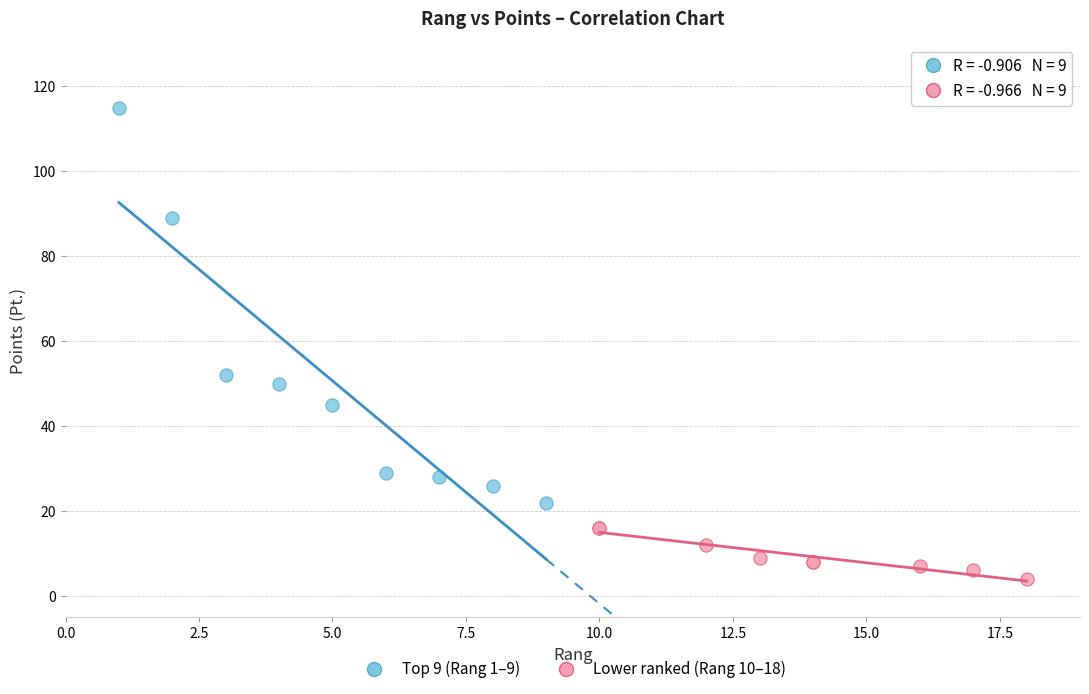

Which series contains the highest Y value?

Top 9 (Rang 1–9)